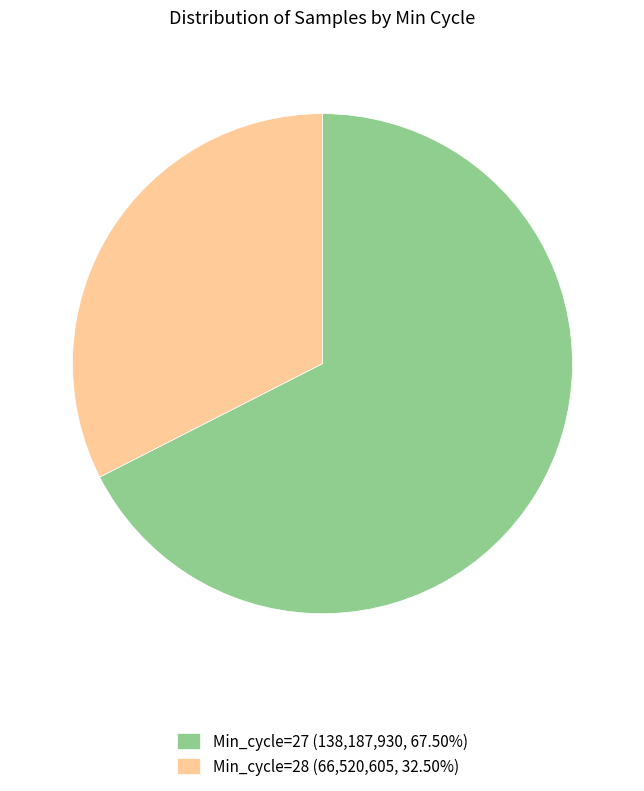

Is there a majority slice in this chart?

Yes